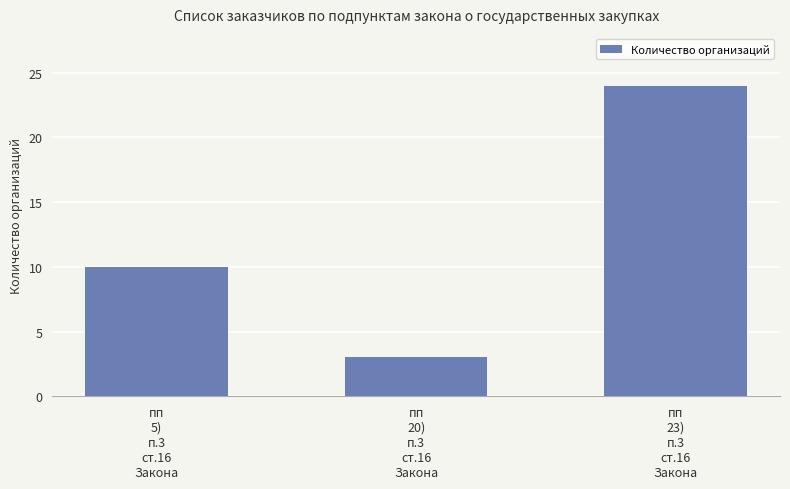

Rank the categories by value from lowest to highest.

пп
20)
п.3
ст.16
Закона, пп
5)
п.3
ст.16
Закона, пп
23)
п.3
ст.16
Закона